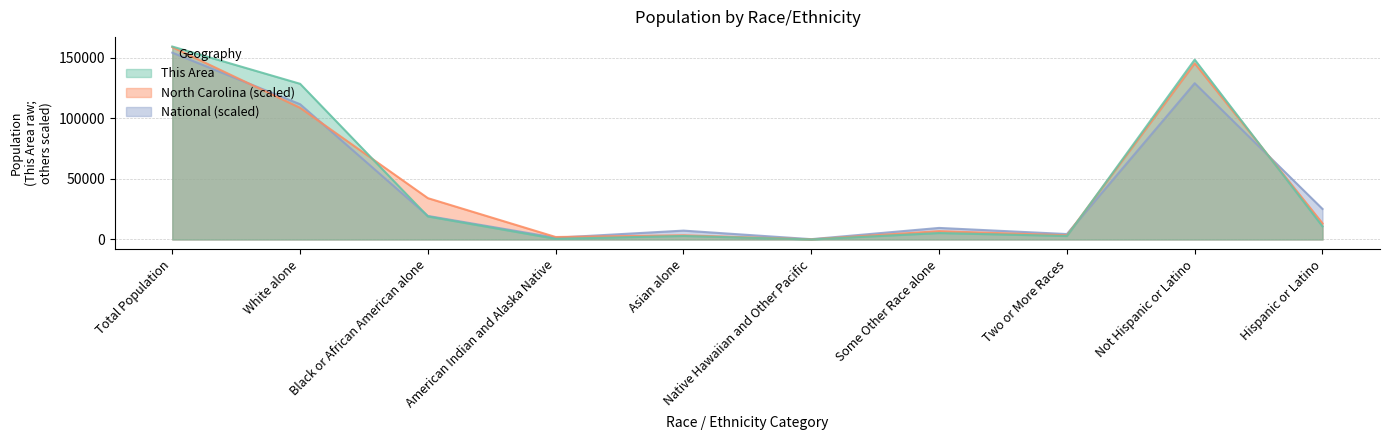

What position from the left is Two or More Races?

8